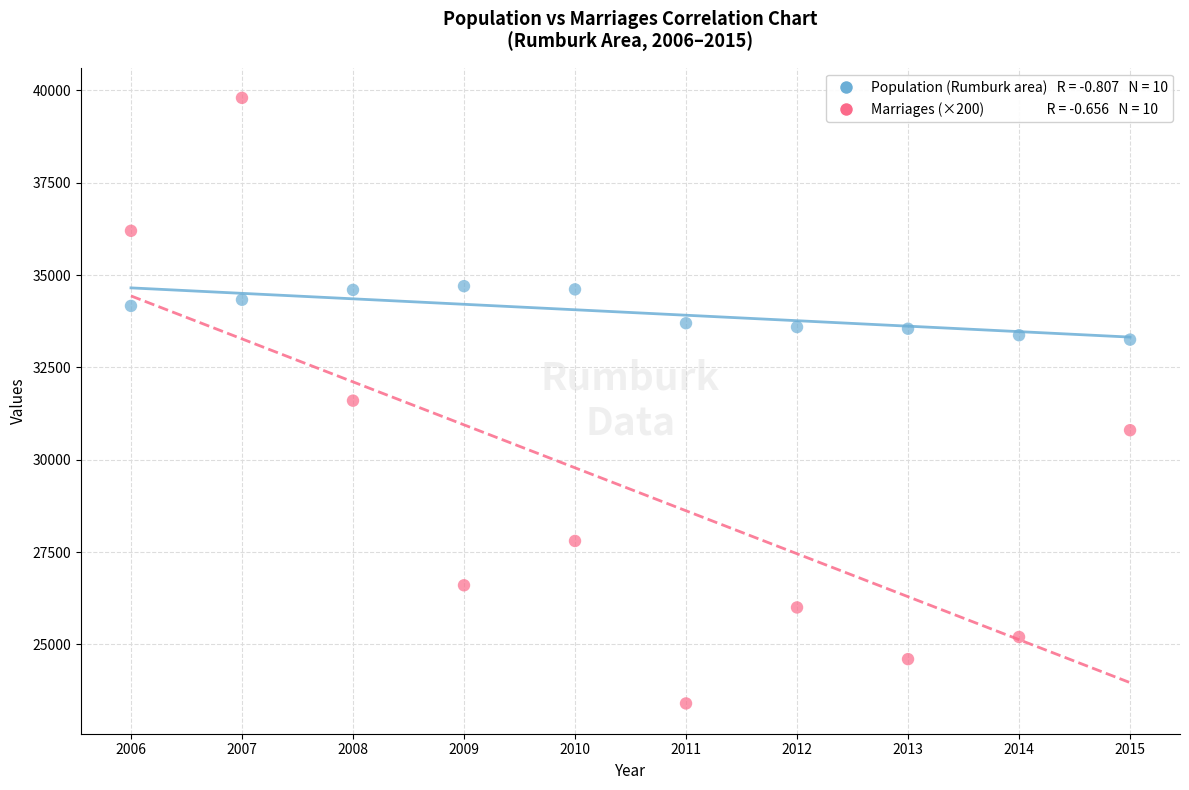

Across all data points, what is the range of Y values (max minus min)?

16400